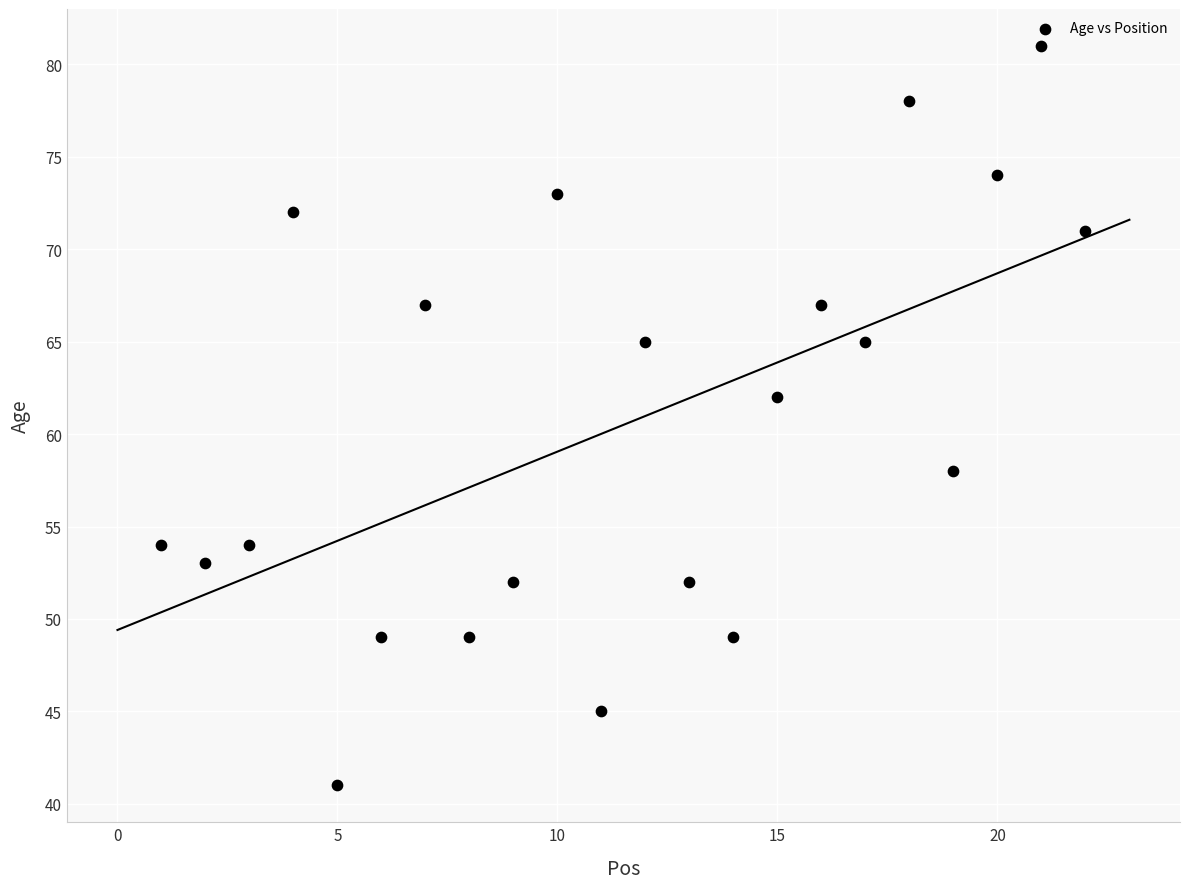

What is the range of Y values (max minus min)?

40